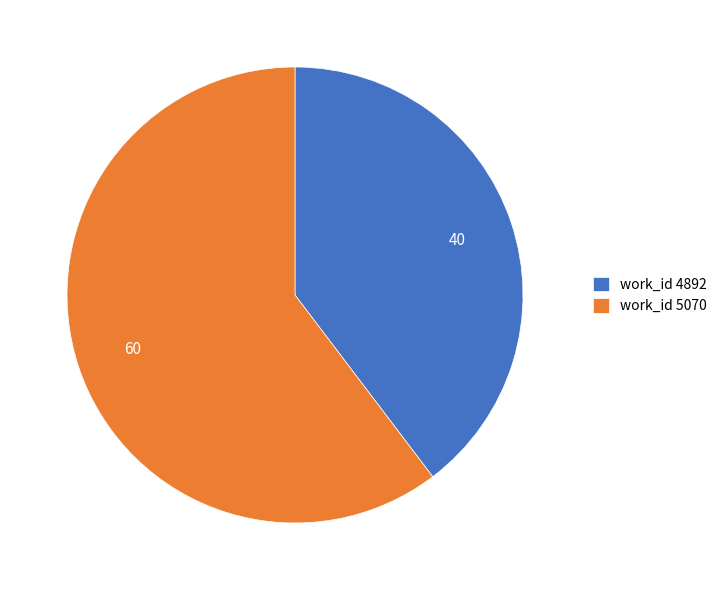

Rank the categories by value from highest to lowest.

work_id 5070, work_id 4892